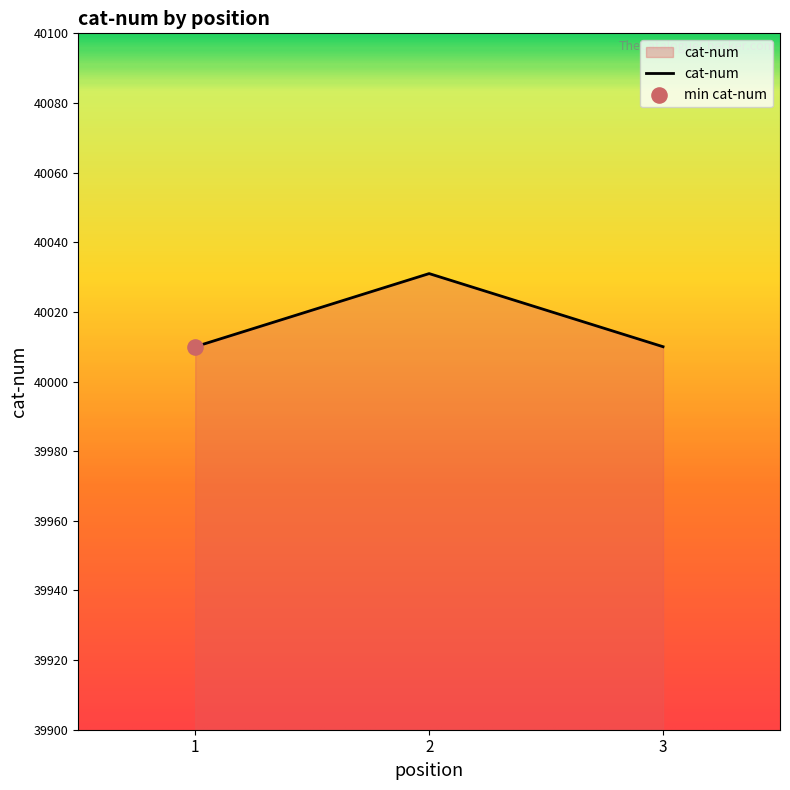

Which has a higher value, 2 or 1?

2